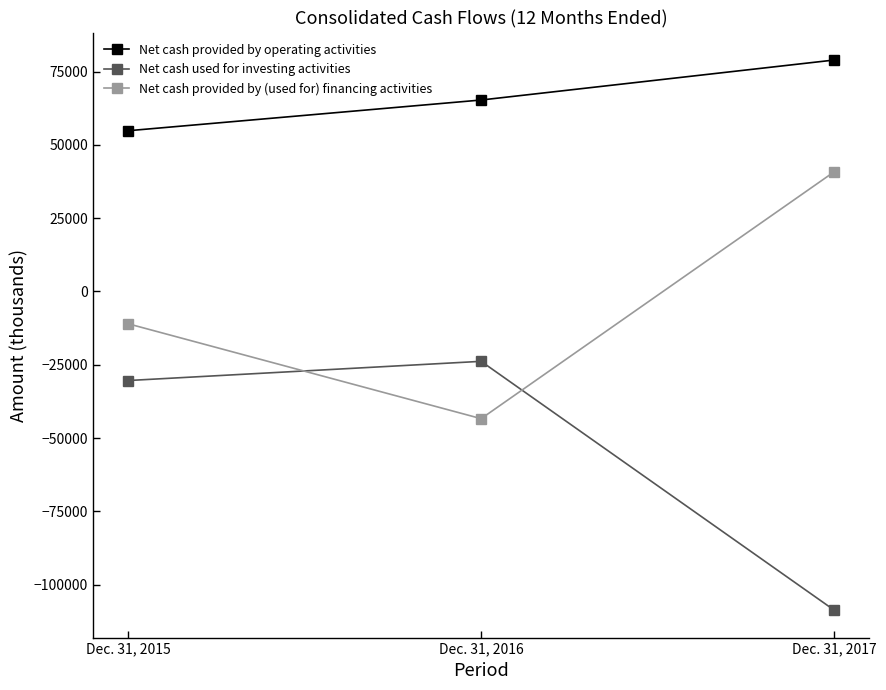

How many values in the Net cash provided by operating activities series are below 65277?

1